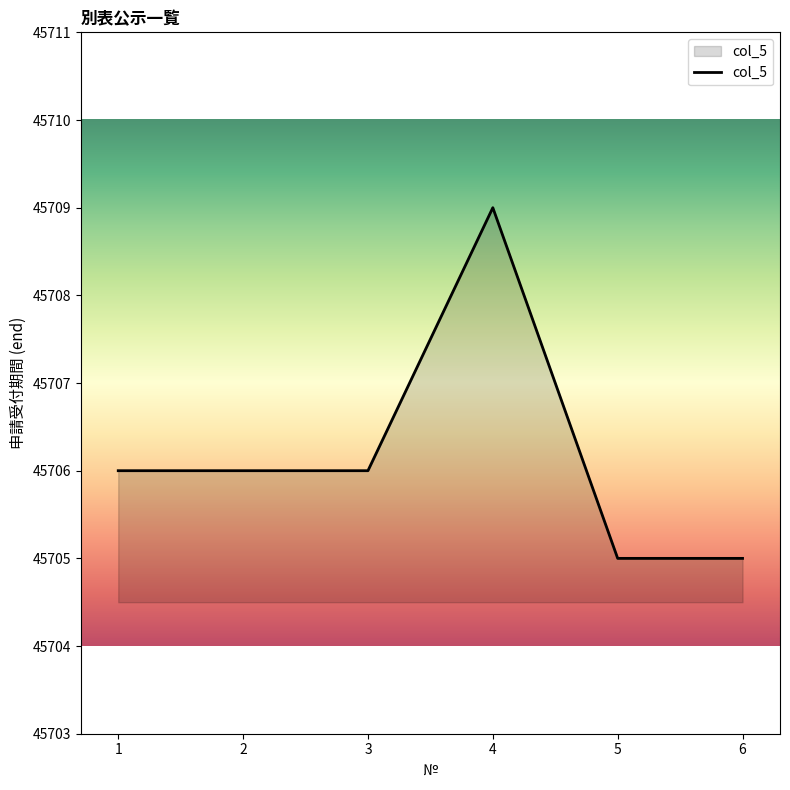

Approximately how many times larger is the value at 2 compared to 4?

1.0